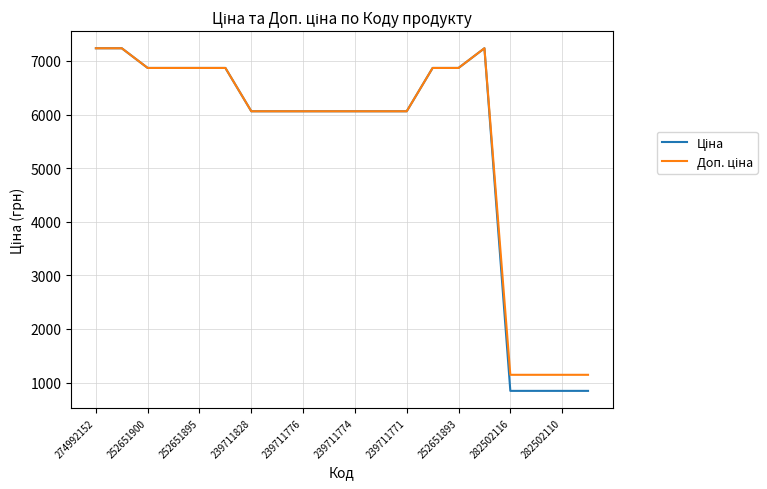

What is the maximum value shown in the chart?

7235.9